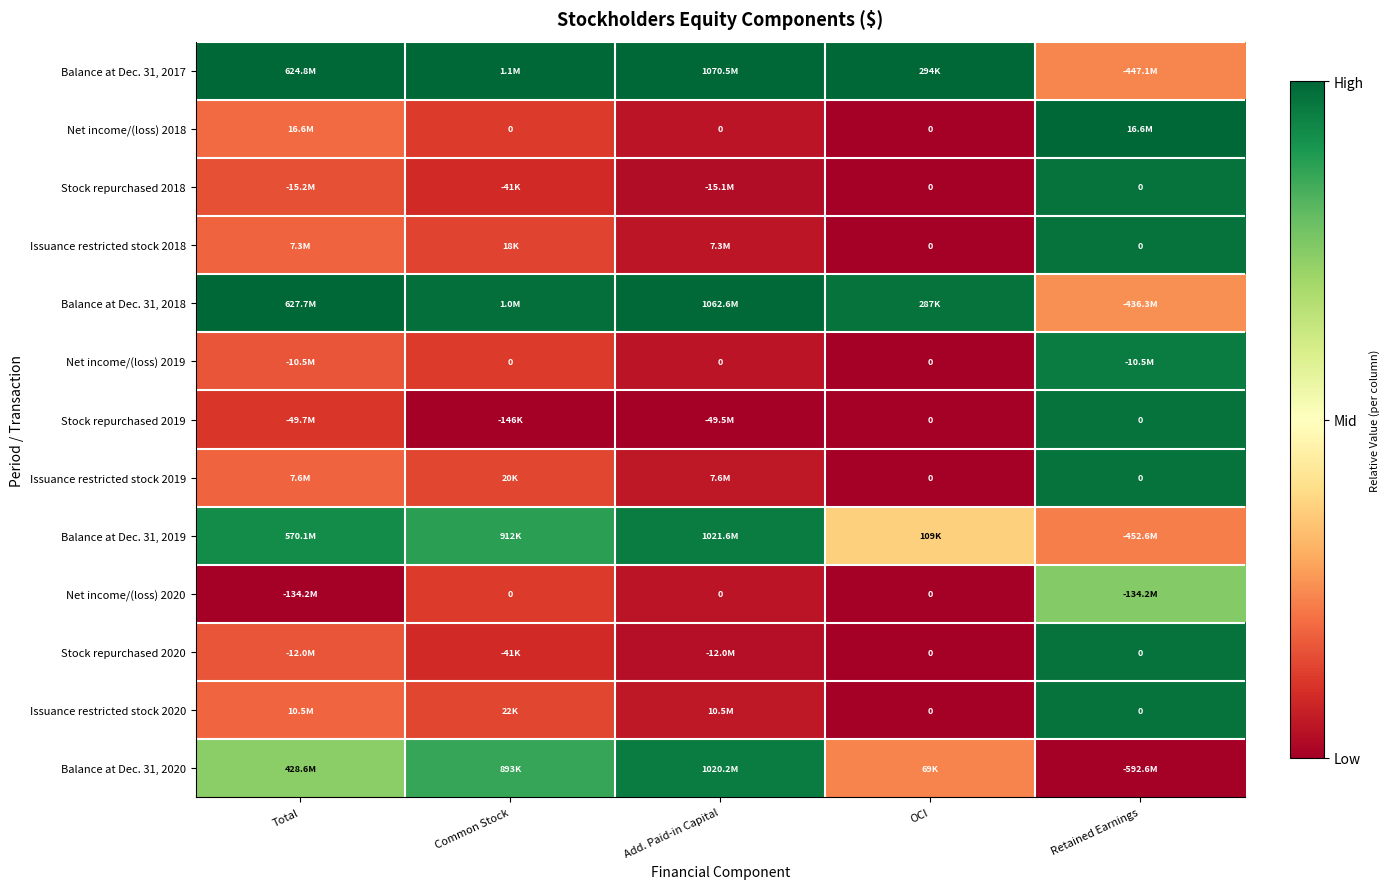

At how many categories does at least one series exceed 0?

5